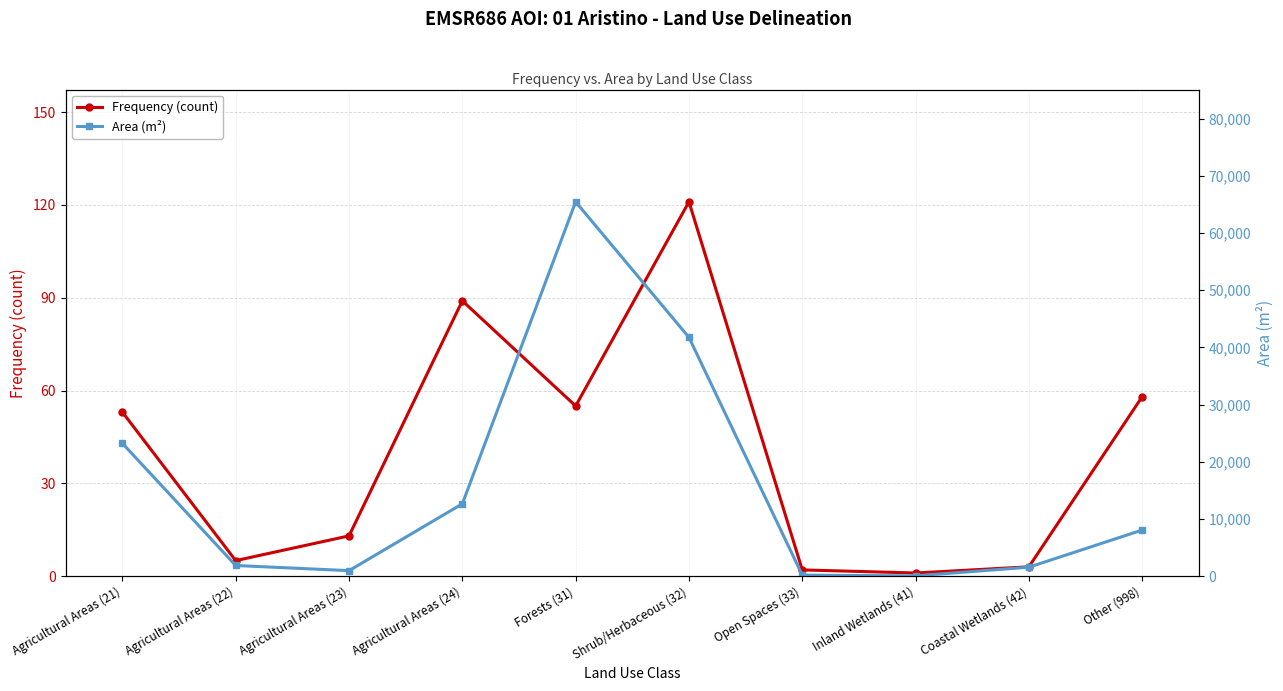

List the series in order of their peak value, highest first.

Area (m²), Frequency (count)